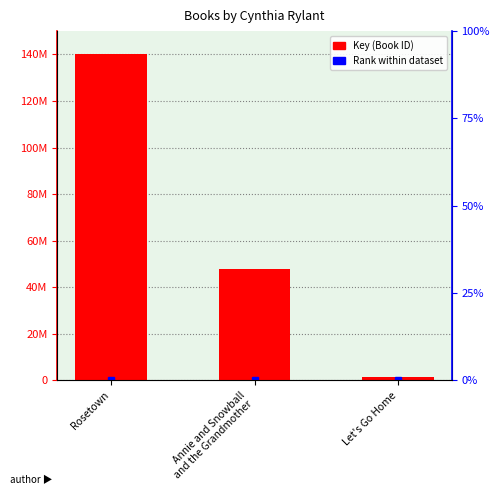

Reading left to right, what are all the values shown in this chart?

140032510	47878007	1295510